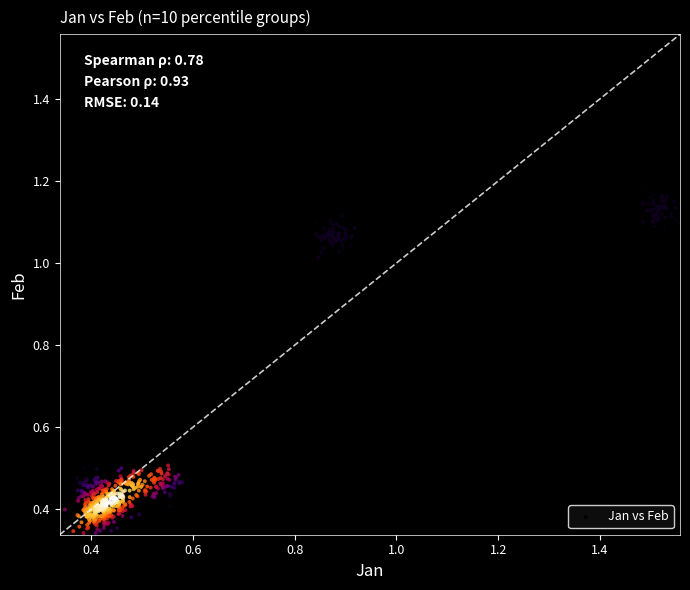

What is the range of Y values (max minus min)?

0.8